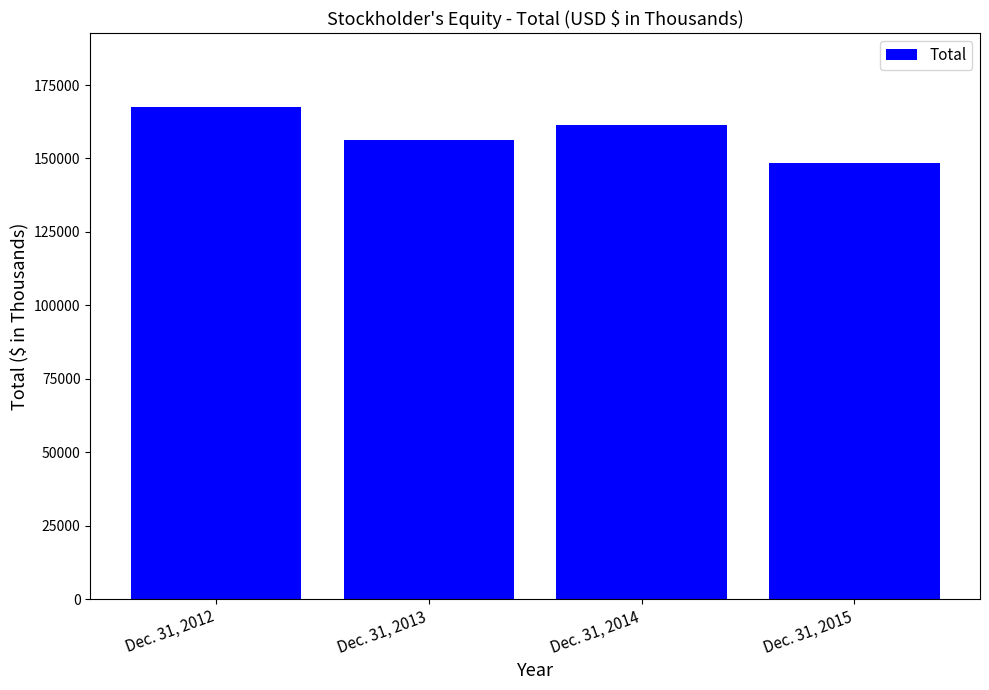

The chart shows a value of 255445 at Dec. 31, 2015. True or false?

False